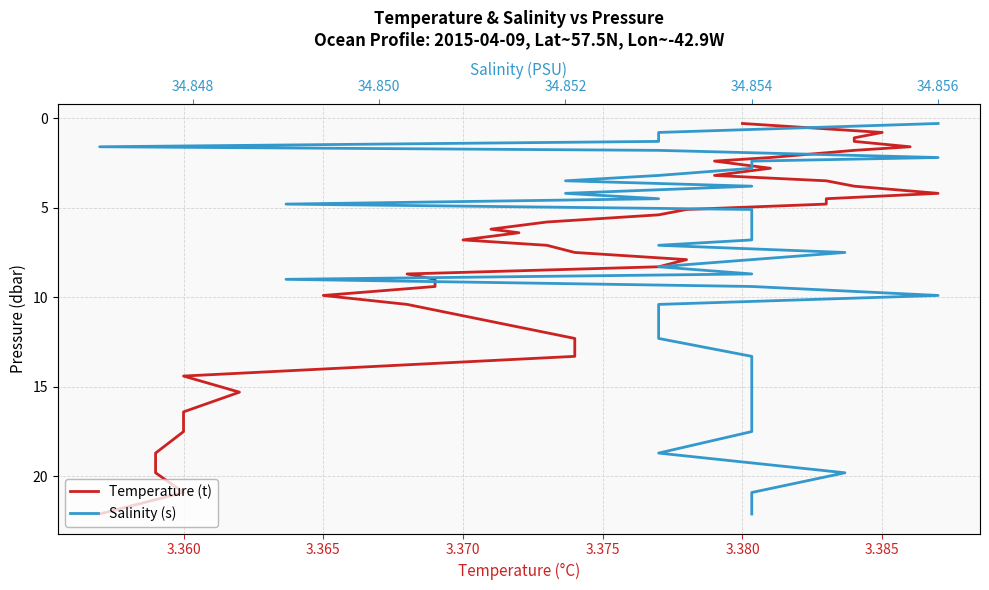

Is it true that s equals 14.1 at 24?

False